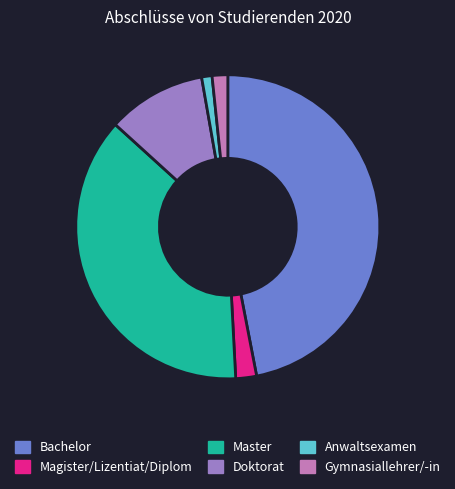

Is the sum of Magister/Lizentiat/Diplom and Anwaltsexamen greater than half?

No